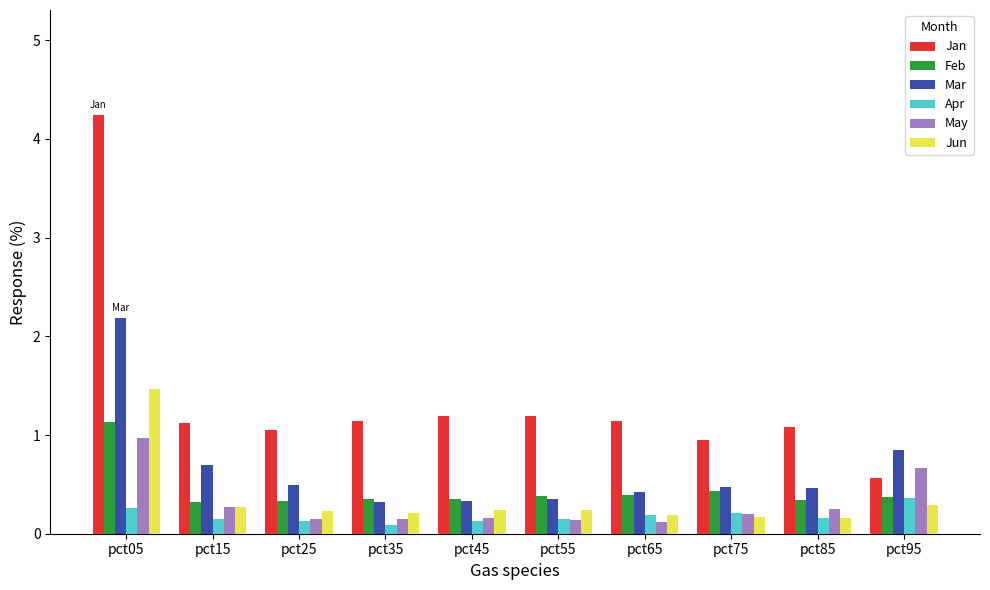

How many categories are shown in the chart?

10